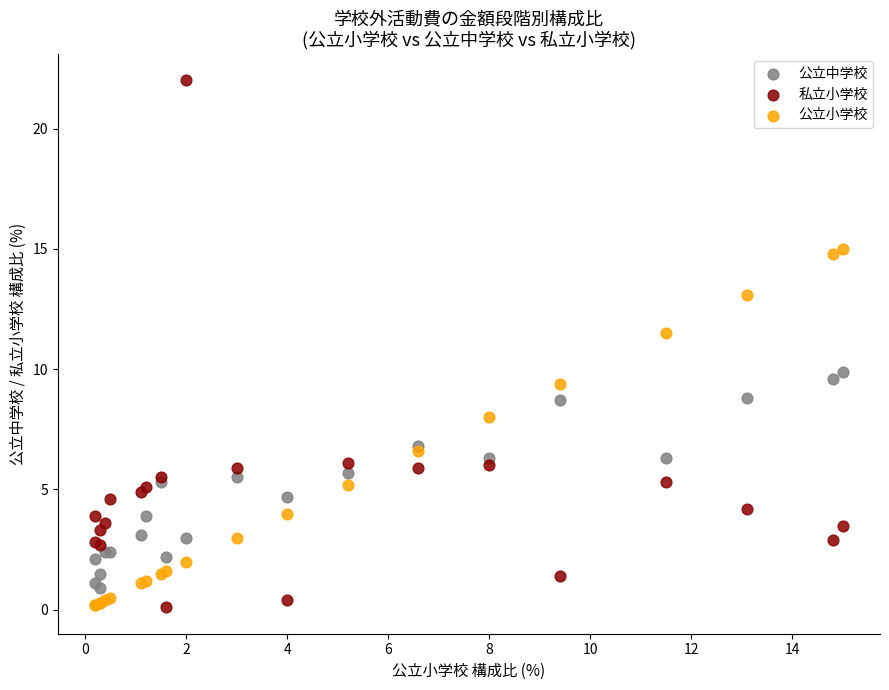

Across all series, what Y value is closest to 11?

11.5